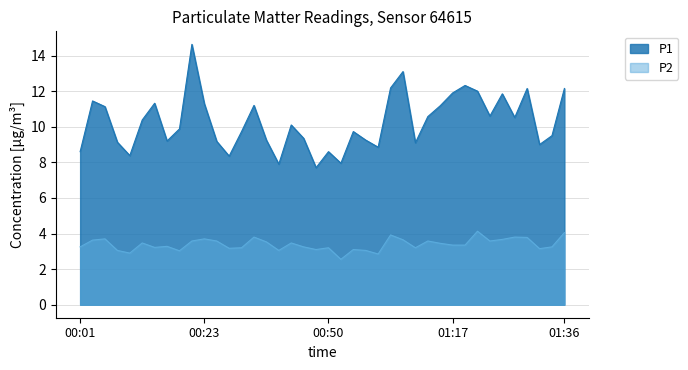

What is the difference between the maximum and minimum values in the P2 series?

1.6